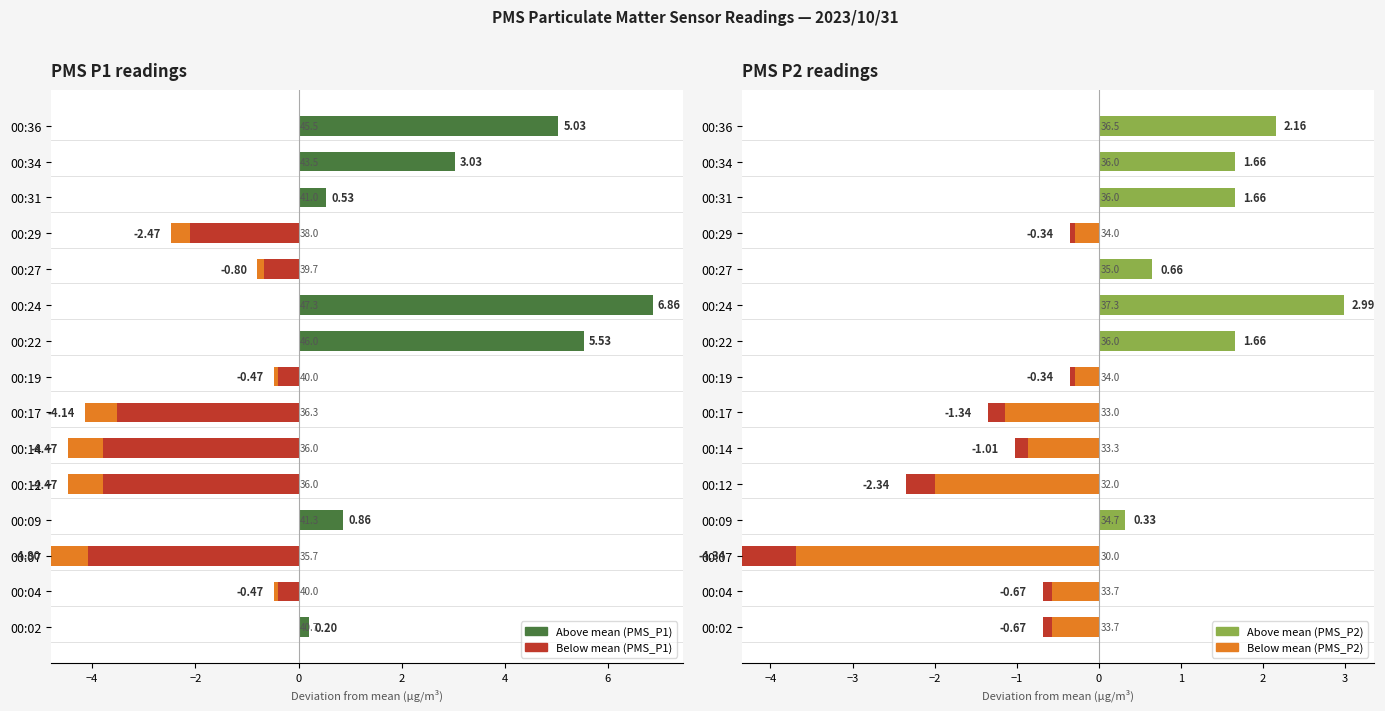

The PMS_P2 series shows 59.2 at 00:29. True or false?

False